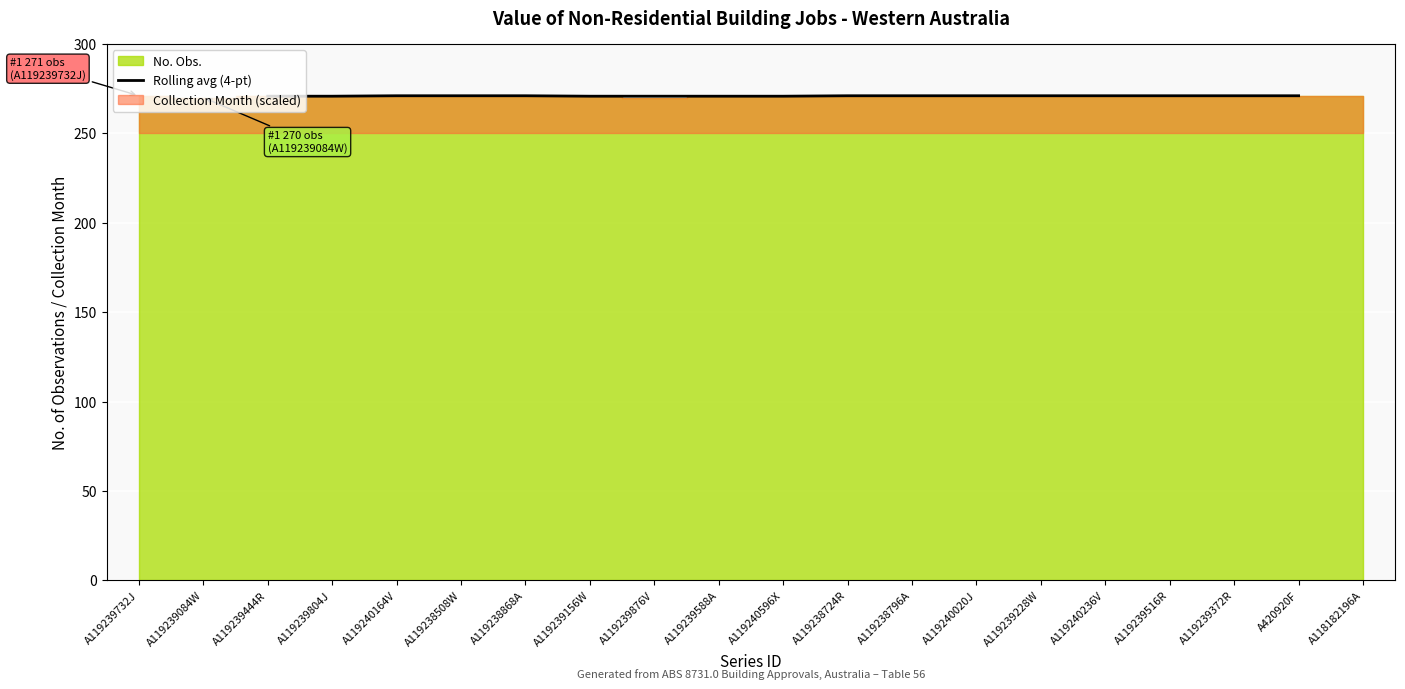

What is the minimum value for Rolling avg (4-pt)?

270.8